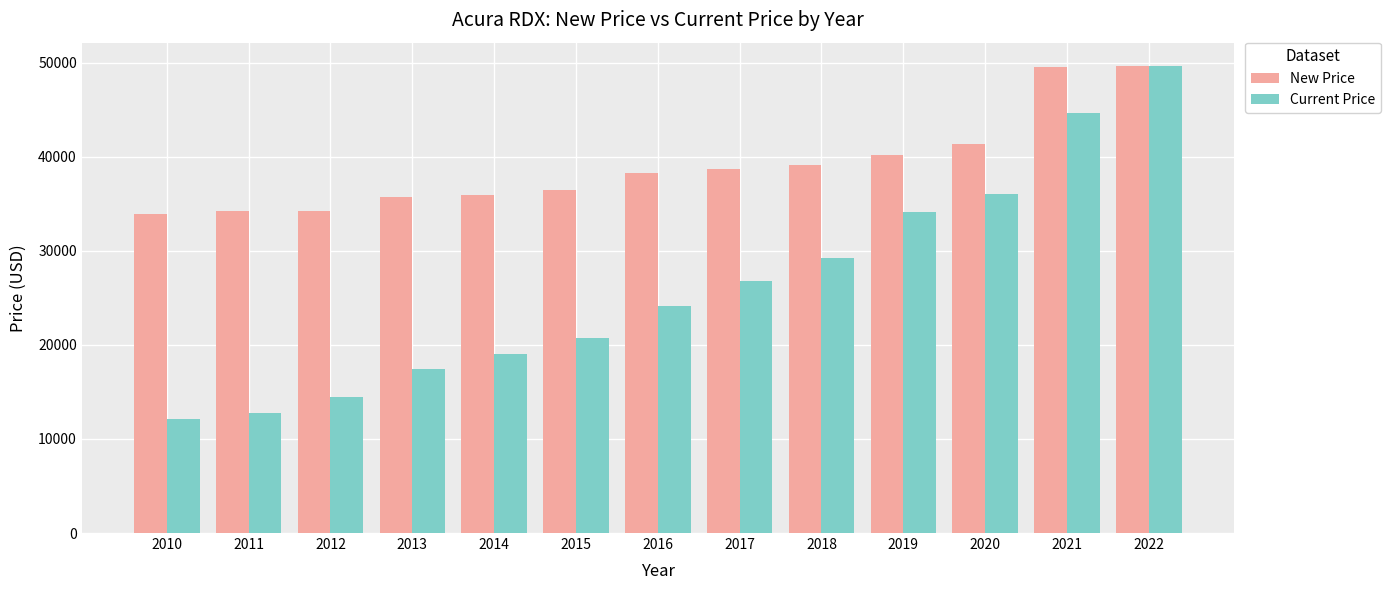

How many values in the New Price series are below 38279?

6